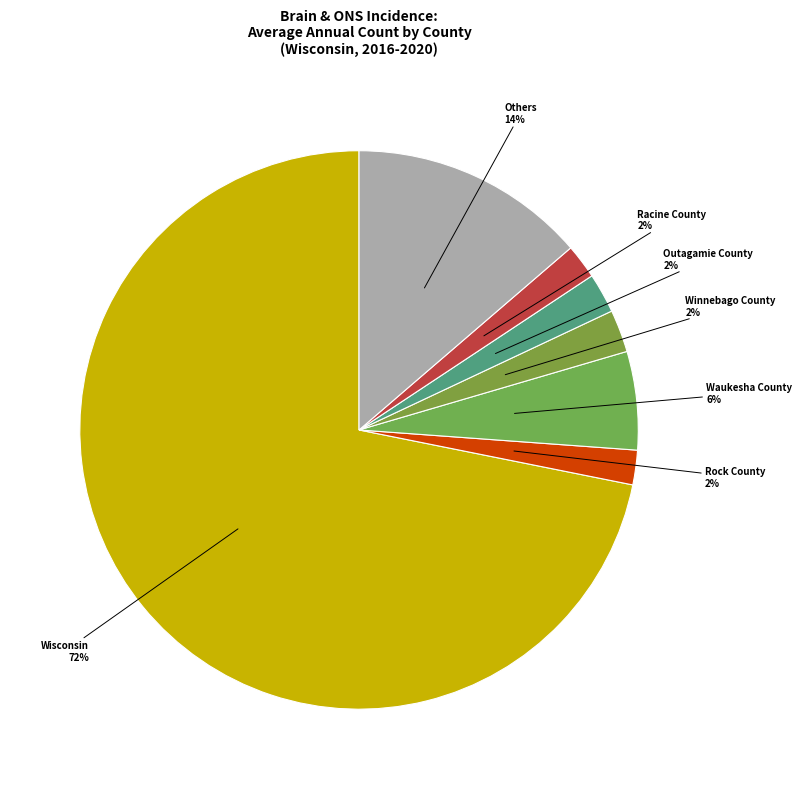

To the nearest percent, what percentage of the pie is Waukesha County?

6%